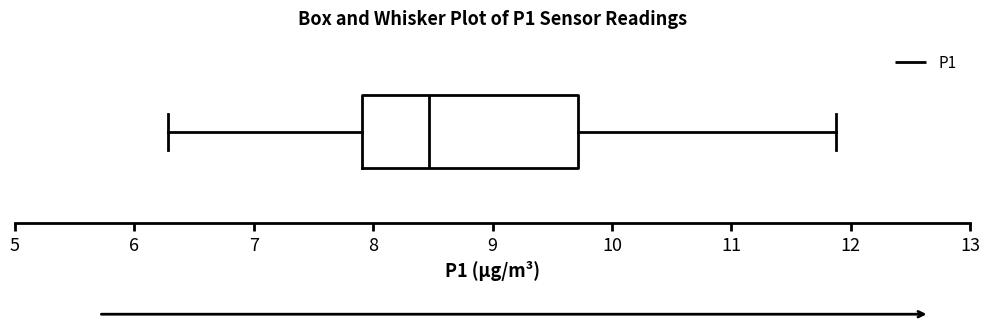

Read this box plot against the x-axis: the position of the median line, the range covered by the box, and the ends of both whiskers. The values are not printed on the chart, so give them approximately, as read against the axis.

median 8.5, box 7.9 to 9.7, whiskers 6.3 to 11.9